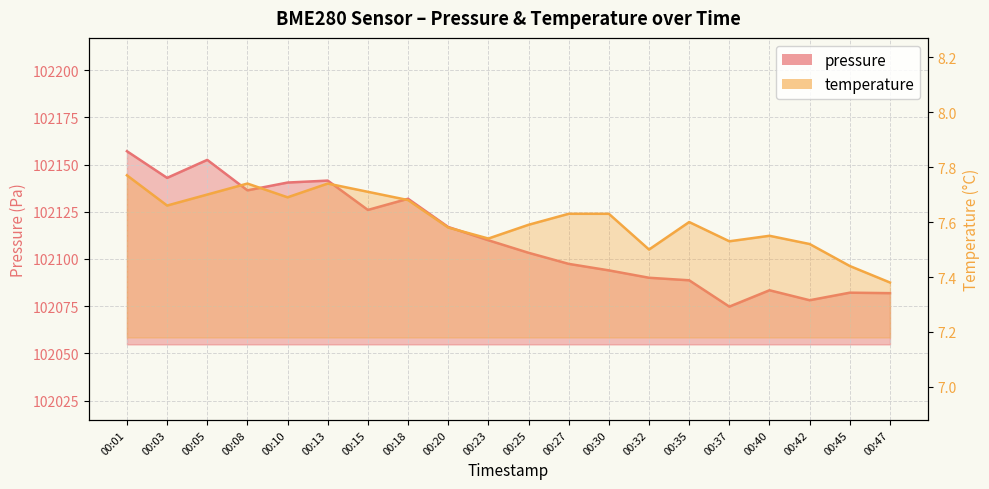

What is the sum of the temperature values at 00:45 and 00:10?

15.1